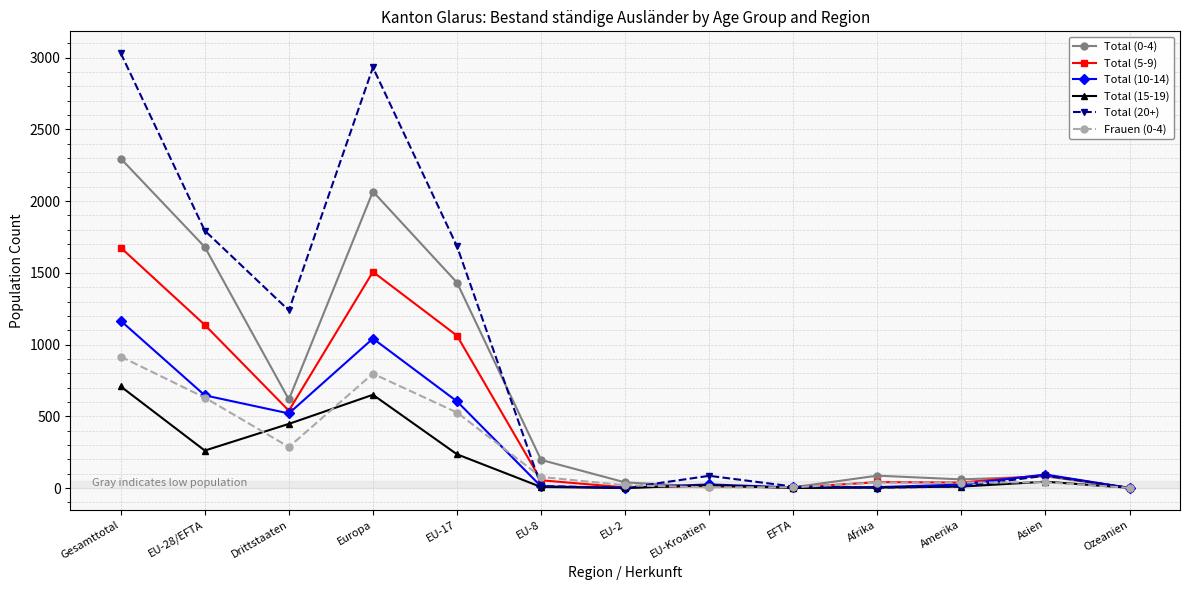

At which label is Total (0-4) closest to 1149?

EU-17